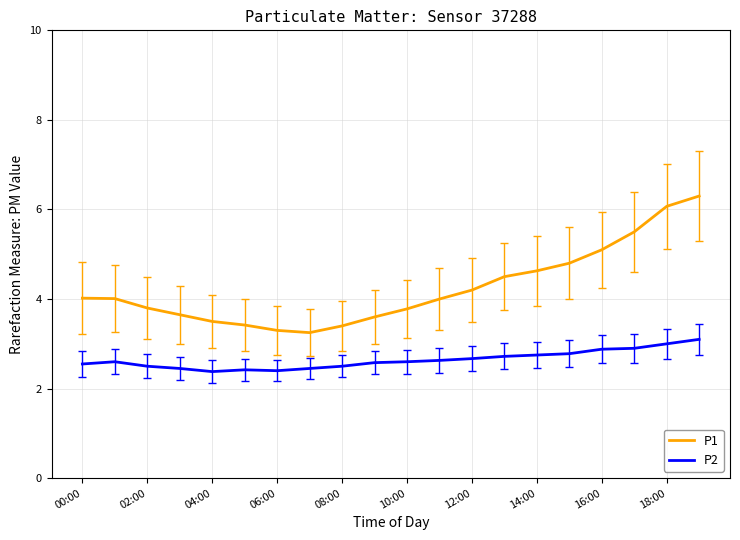

True or false: P1 and P2 cross at least once.

False